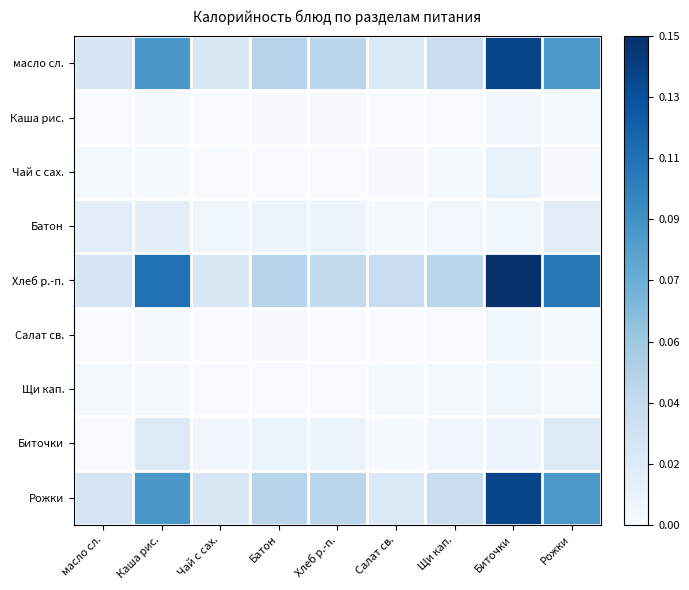

Between Хлеб р.-п. and Рожки, which is larger?

Рожки